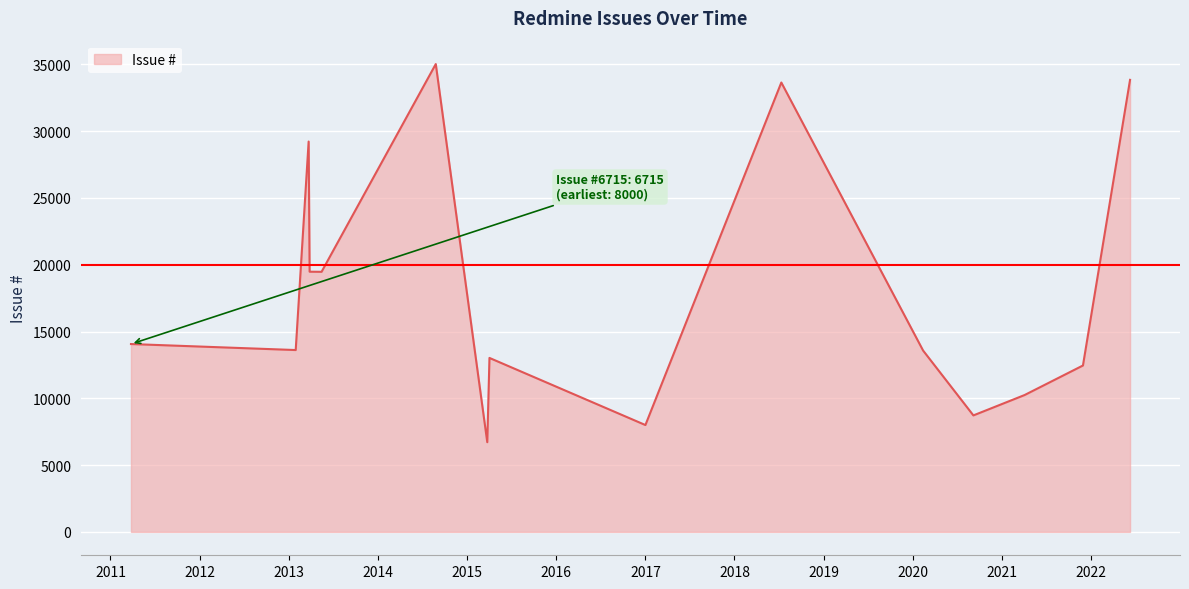

What is the smallest value displayed?

6715